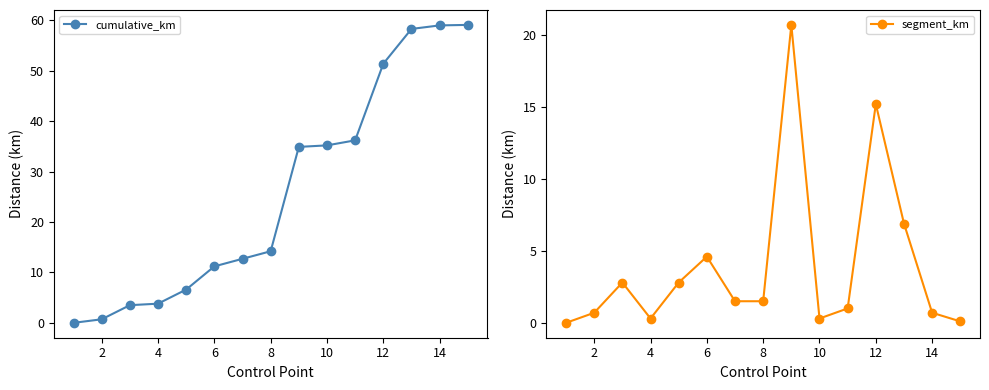

What are all the series names shown in the legend?

cumulative_km, segment_km